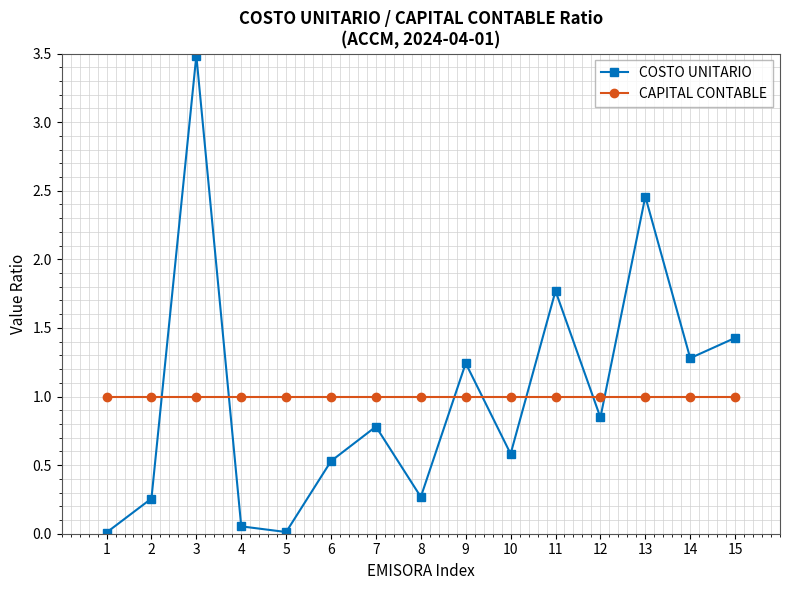

Does the chart have visible grid lines?

Yes